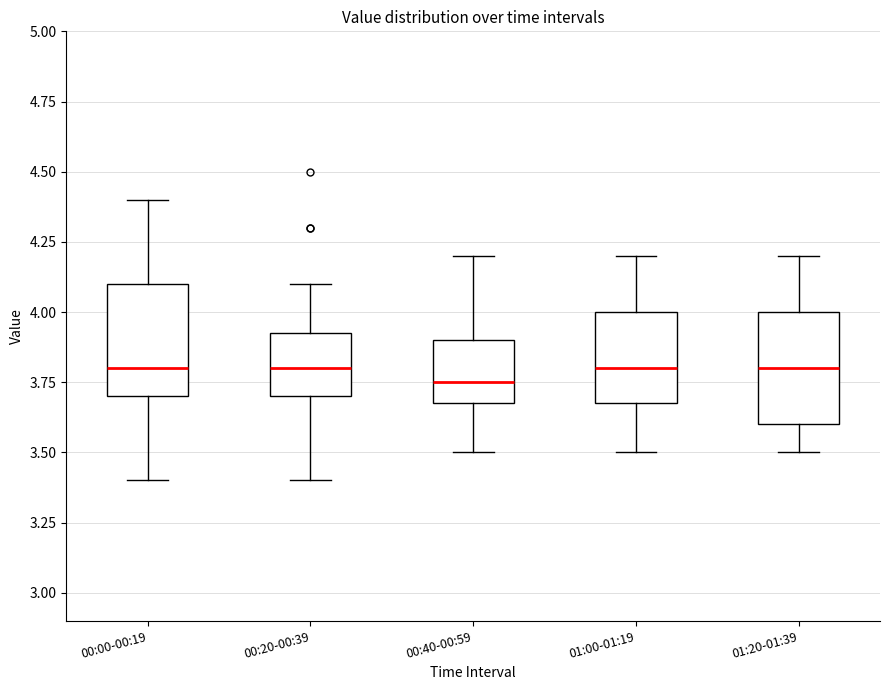

Reading left to right, read every box against the y-axis: the position of its median line, the range the box covers, and the ends of its whiskers. The values are not printed on the chart, so give them approximately, as read against the axis.

00:00-00:19: median 3.80, box 3.70 to 4.10, whiskers 3.40 to 4.40
00:20-00:39: median 3.80, box 3.70 to 3.95, whiskers 3.40 to 4.10
00:40-00:59: median 3.75, box 3.70 to 3.90, whiskers 3.50 to 4.20
01:00-01:19: median 3.80, box 3.70 to 4.00, whiskers 3.50 to 4.20
01:20-01:39: median 3.80, box 3.60 to 4.00, whiskers 3.50 to 4.20